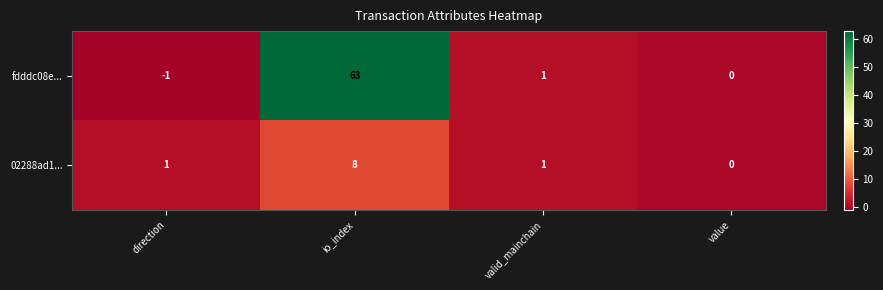

Count the number of categories in the chart.

4